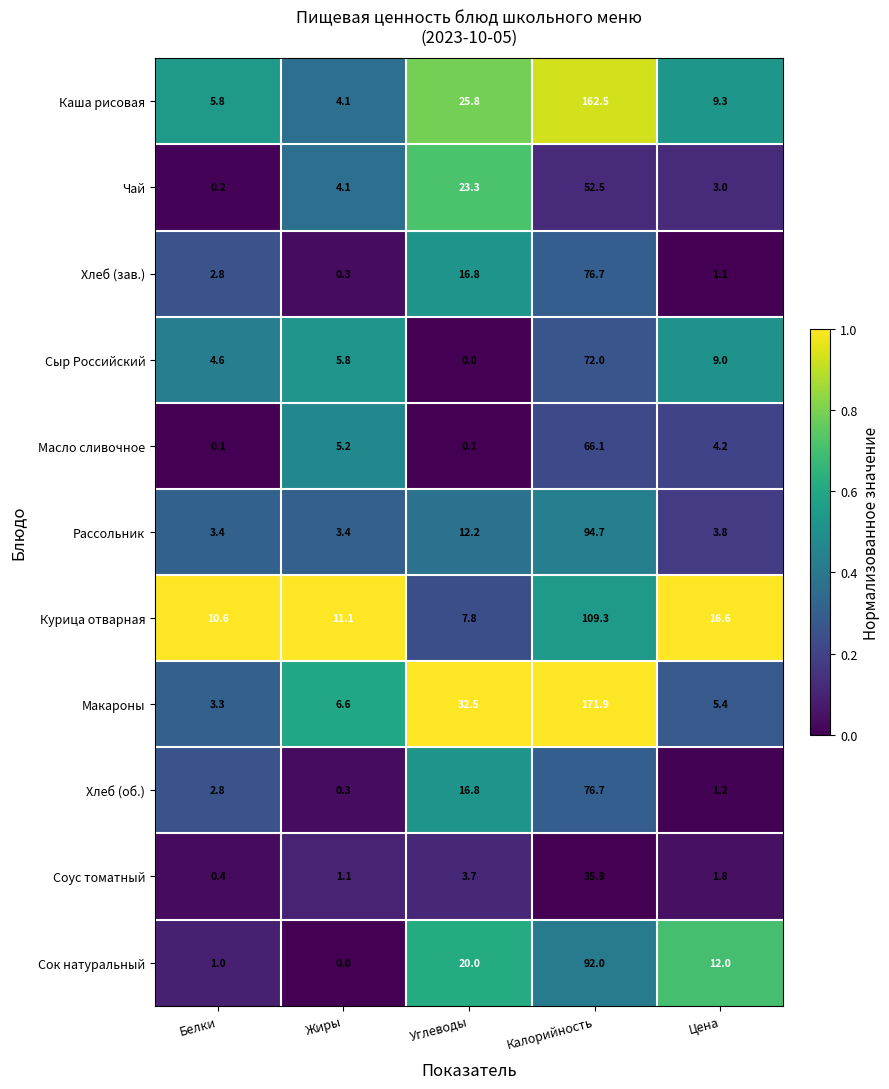

What is the minimum value for Хлеб (зав.)?

0.3